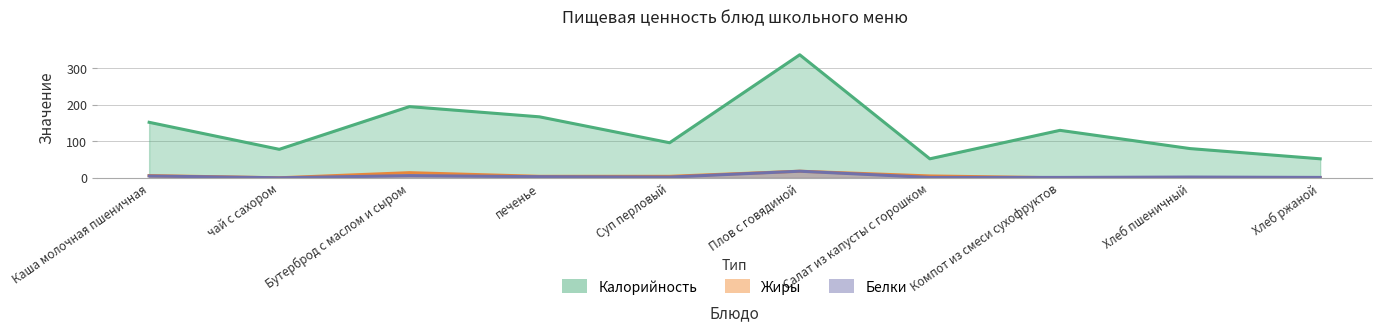

Reading left to right, transcribe all the data shown in this chart.

Калорийность: Каша молочная пшеничная=152	чай с сахором=78	Бутерброд с маслом и сыром=195	печенье=167	Суп перловый=96	Плов с говядиной=337	Салат из капусты с горошком=52	Компот из смеси сухофруктов=130	Хлеб пшеничный=80	Хлеб ржаной=52
Белки: Каша молочная пшеничная=5	чай с сахором=0	Бутерброд с маслом и сыром=6	печенье=3	Суп перловый=2	Плов с говядиной=18	Салат из капусты с горошком=1	Компот из смеси сухофруктов=1	Хлеб пшеничный=2	Хлеб ржаной=1
Жиры: Каша молочная пшеничная=6	чай с сахором=0	Бутерброд с маслом и сыром=14	печенье=4	Суп перловый=4	Плов с говядиной=18	Салат из капусты с горошком=5	Компот из смеси сухофруктов=0	Хлеб пшеничный=0	Хлеб ржаной=0